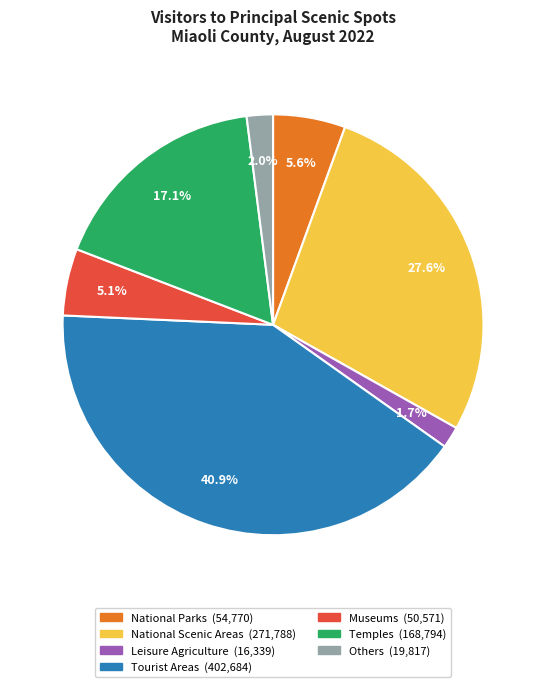

Does any single category account for the majority?

No